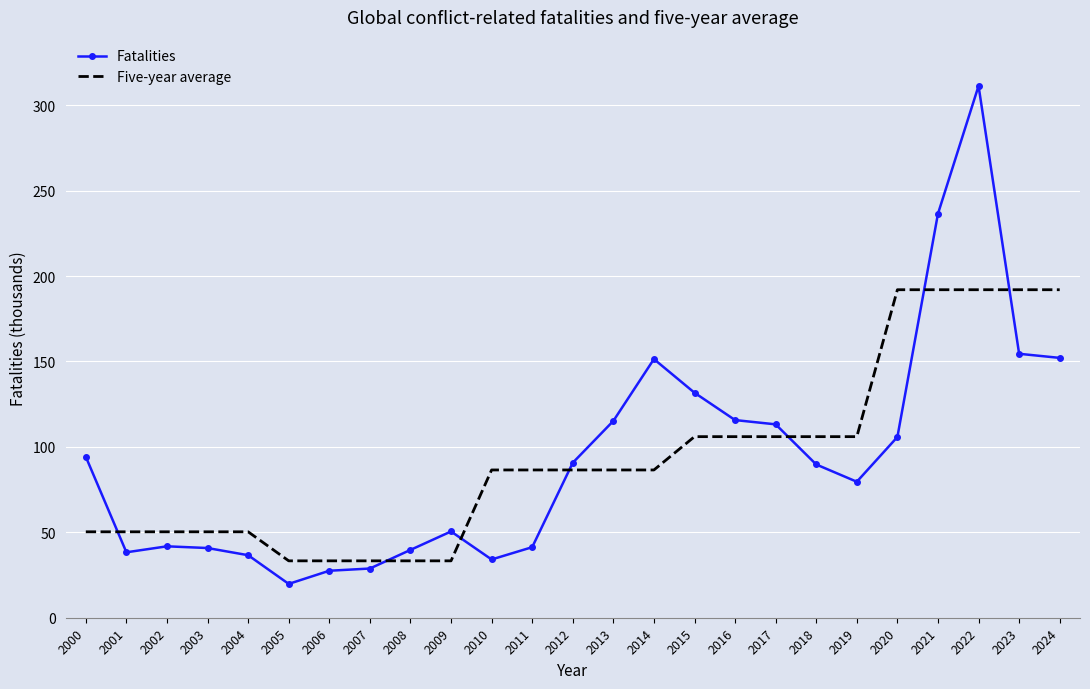

What is the difference between the Five-year average values at 2018 and 2009?

72.7